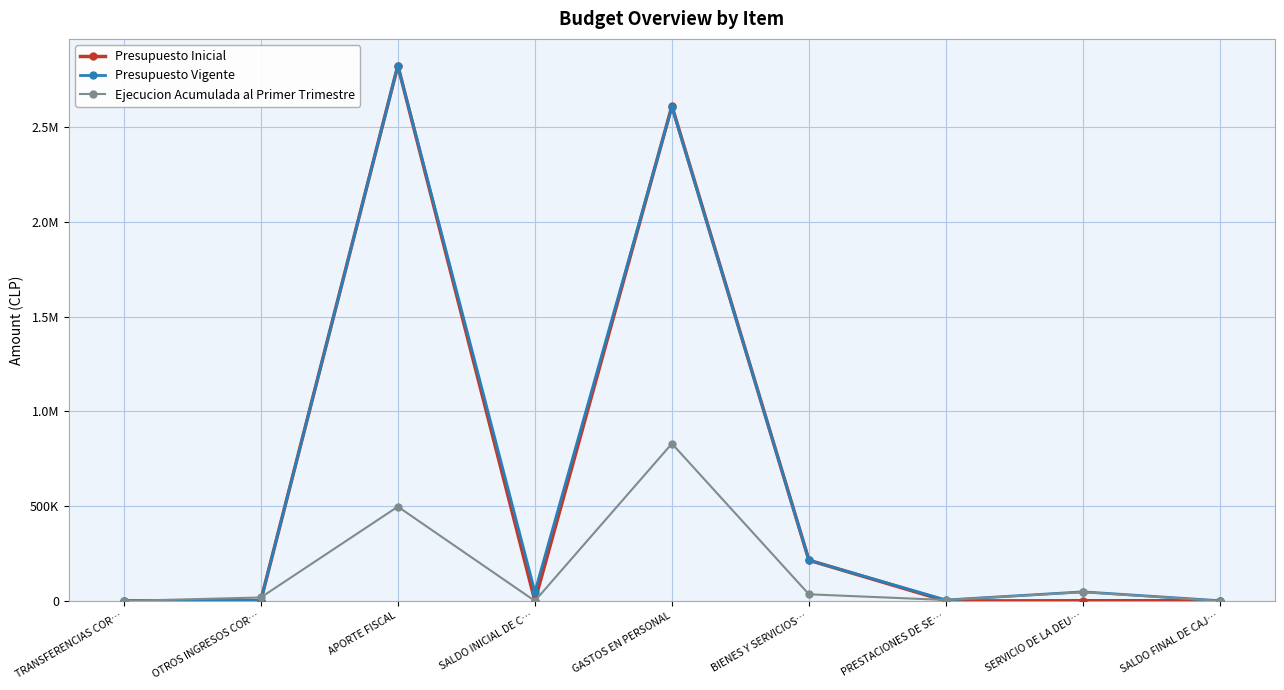

What are all the series names shown in the legend?

Presupuesto Inicial, Presupuesto Vigente, Ejecucion Acumulada al Primer Trimestre